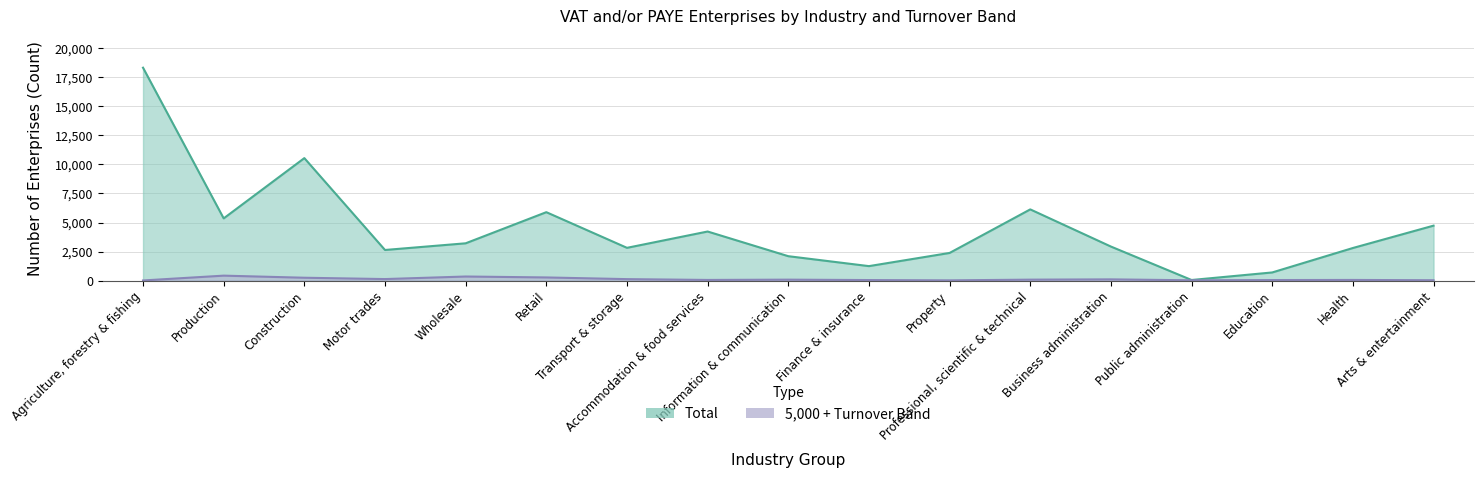

What value does the Total series have at Transport & storage, to the nearest 50?

2800